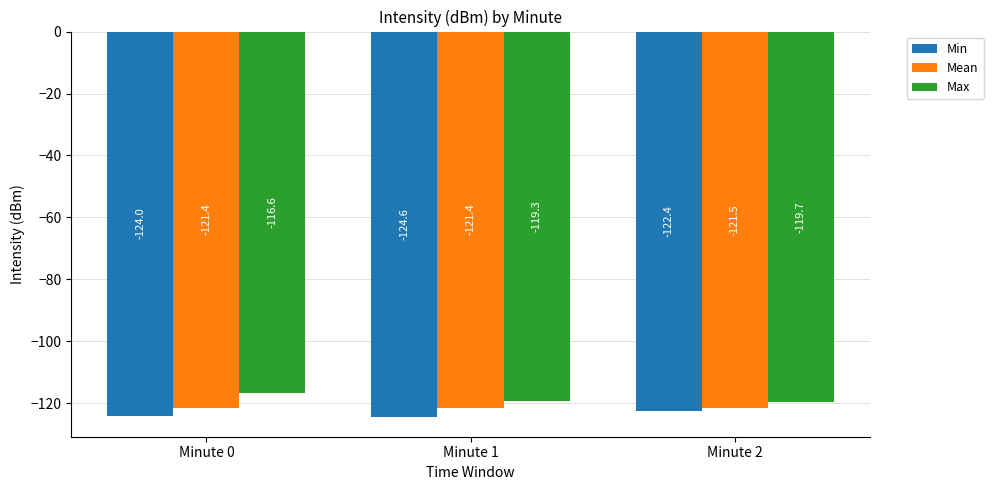

The Min series shows -122.4 at Minute 2. True or false?

True